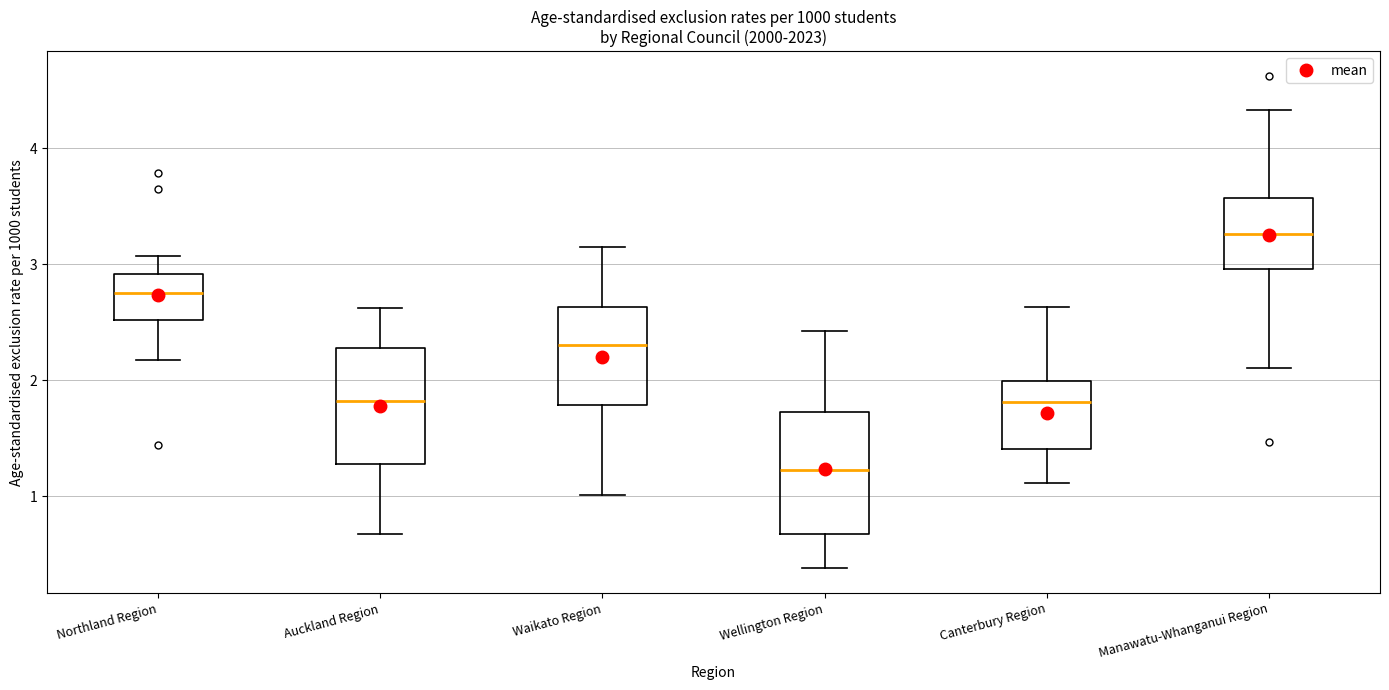

Where does the lower whisker of the box for Manawatu-Whanganui Region end on the y-axis? The values are not printed on the chart, so give them approximately, as read against the axis.

2.1